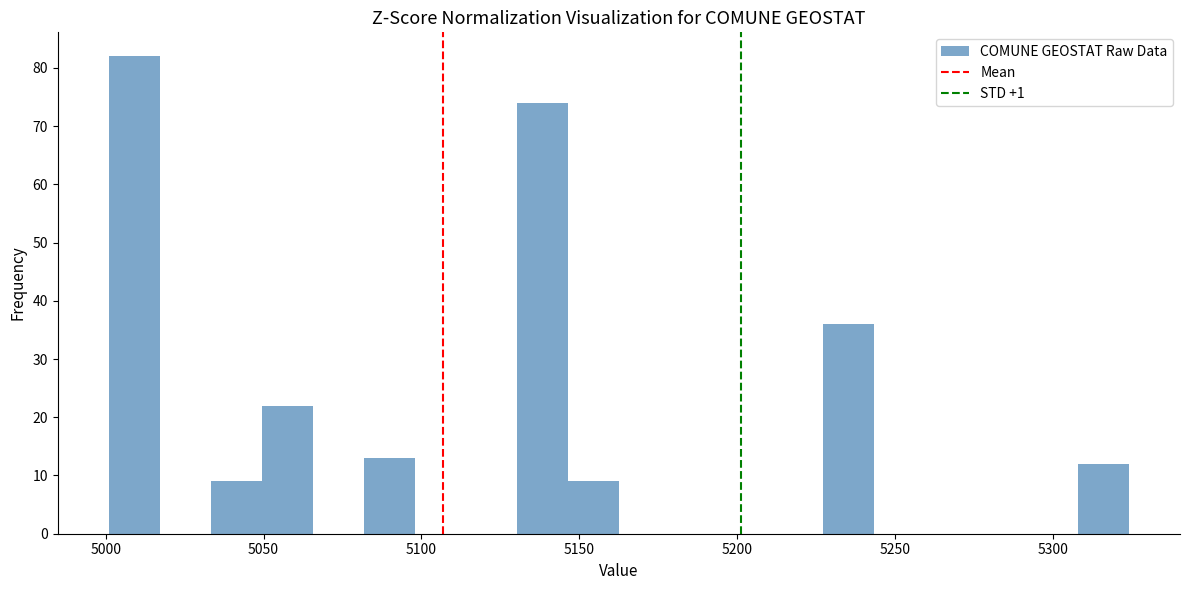

Around what value on the x-axis is the tallest bar? Give the approximate position of its centre, as read against the axis.

5010